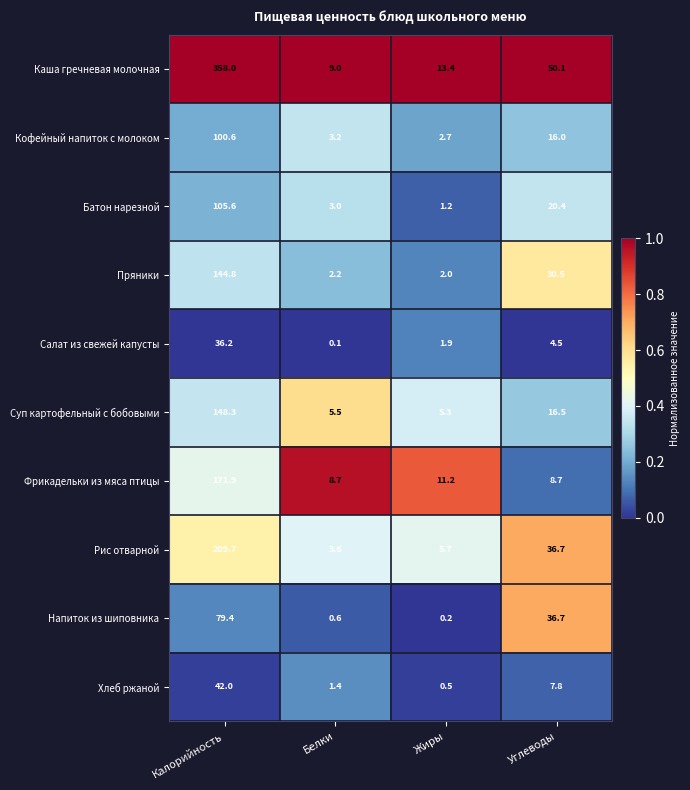

At which category is the sum across all series the highest?

Калорийность